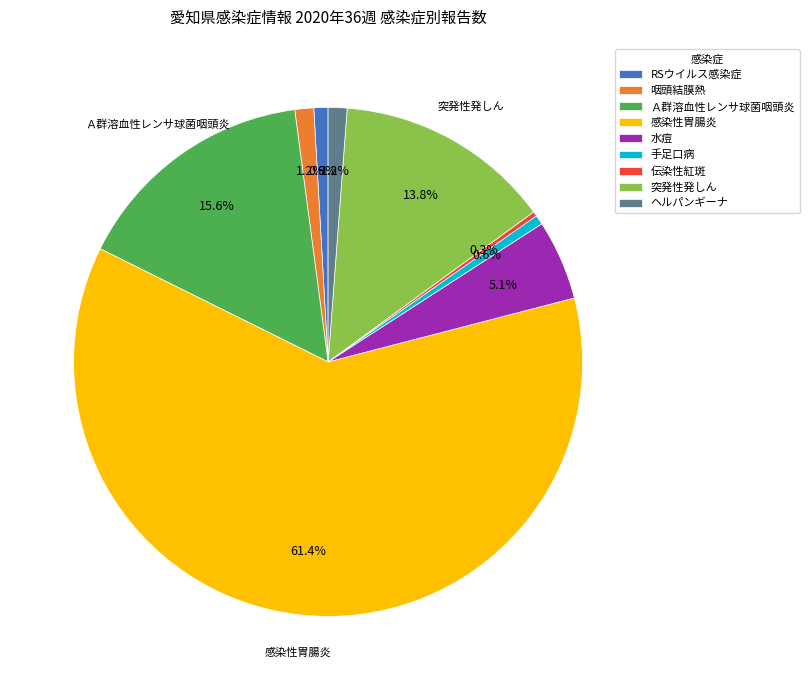

The 伝染性紅斑 slice represents 0% of the pie. True or false?

True